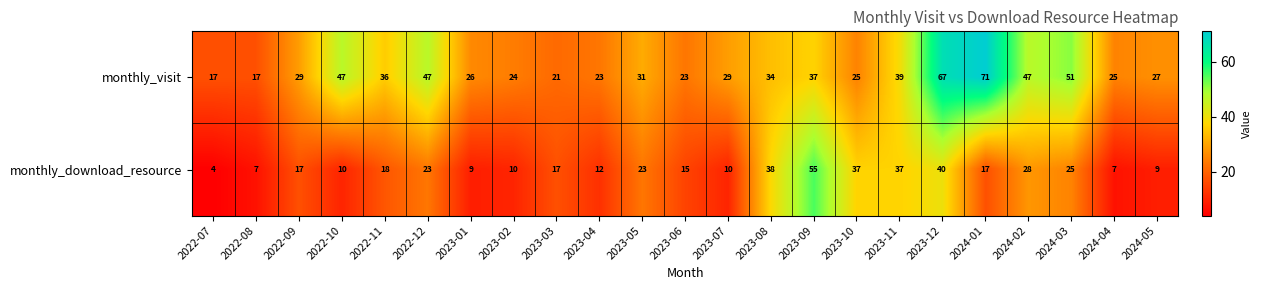

Rank the series at 2023-03 from highest to lowest value.

monthly_visit, monthly_download_resource